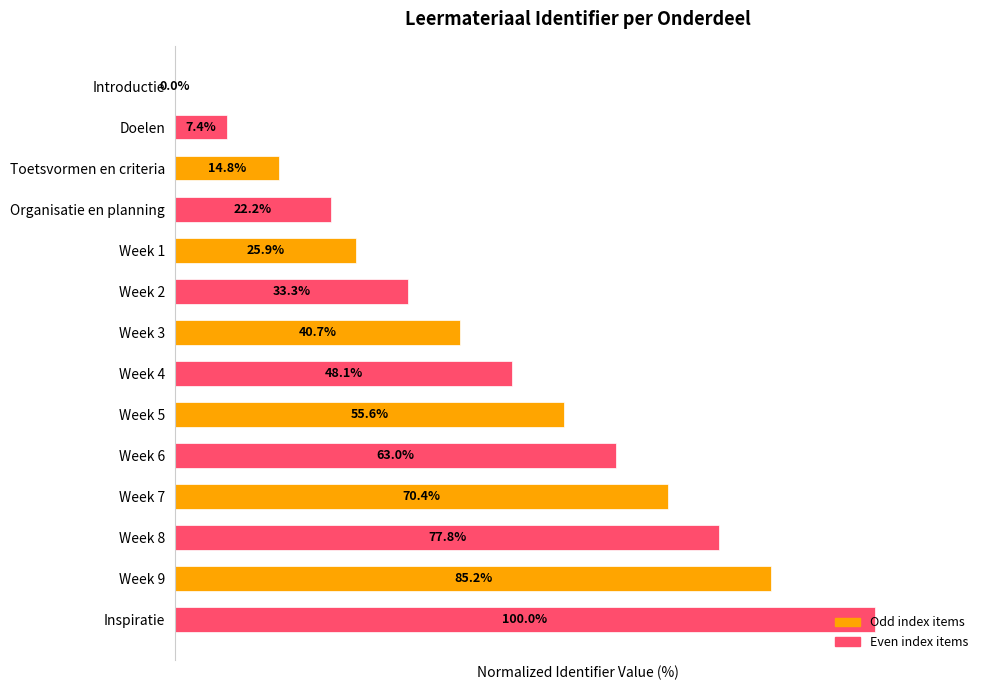

Where is the data nearest to the value 50?

Week 4